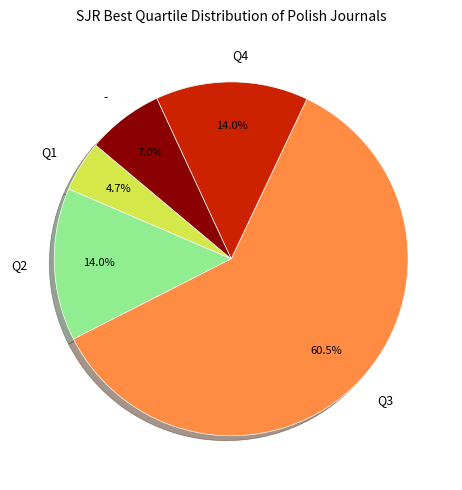

To the nearest percent, what is the combined percentage of Q1 and Q3?

65%